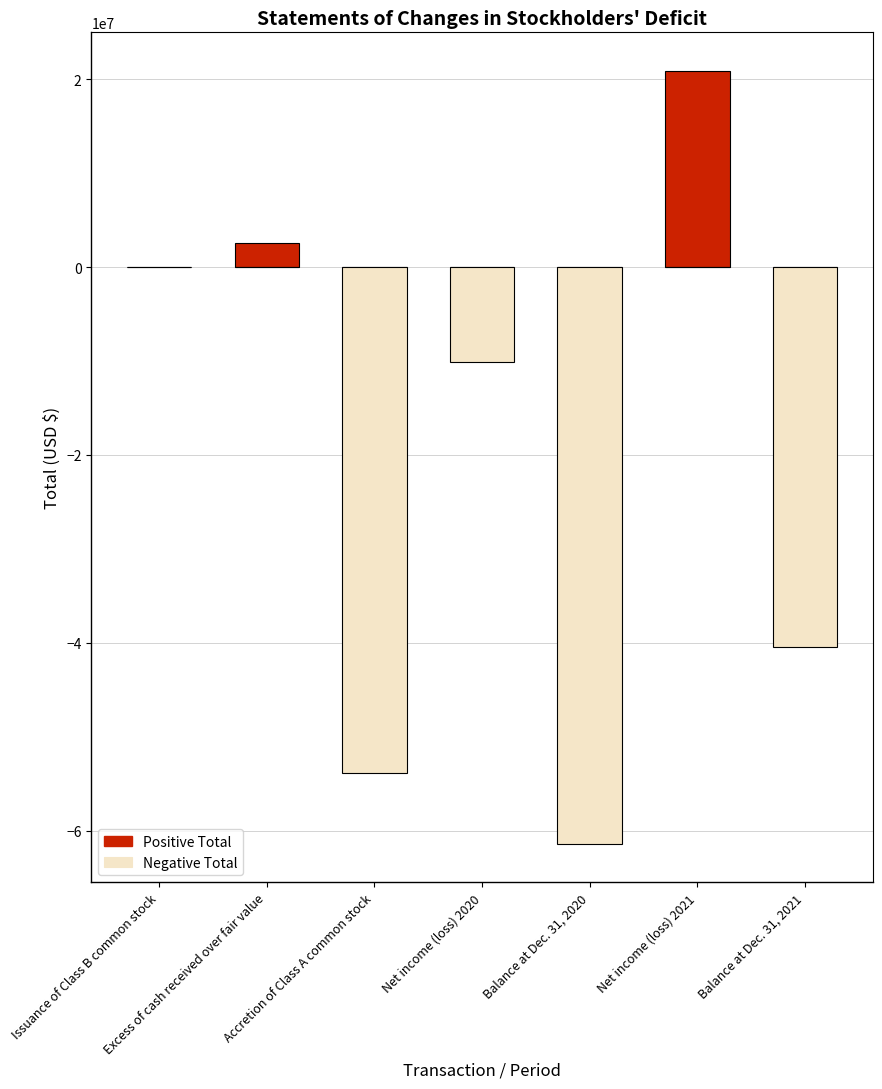

What is the sum of the Positive Total values at Net income (loss) 2020 and Issuance of Class B common stock?

25000